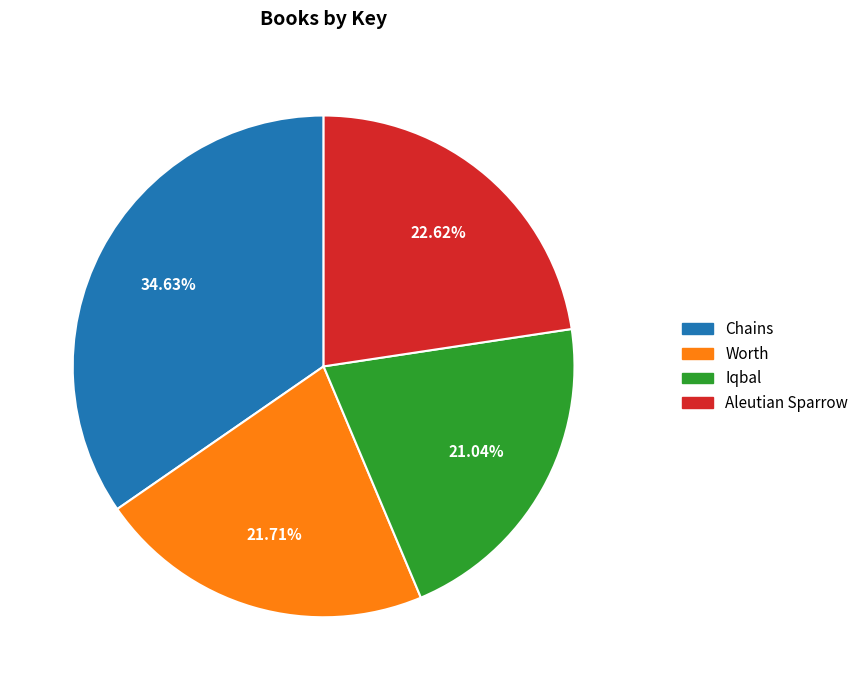

How many slices are in this pie chart?

4